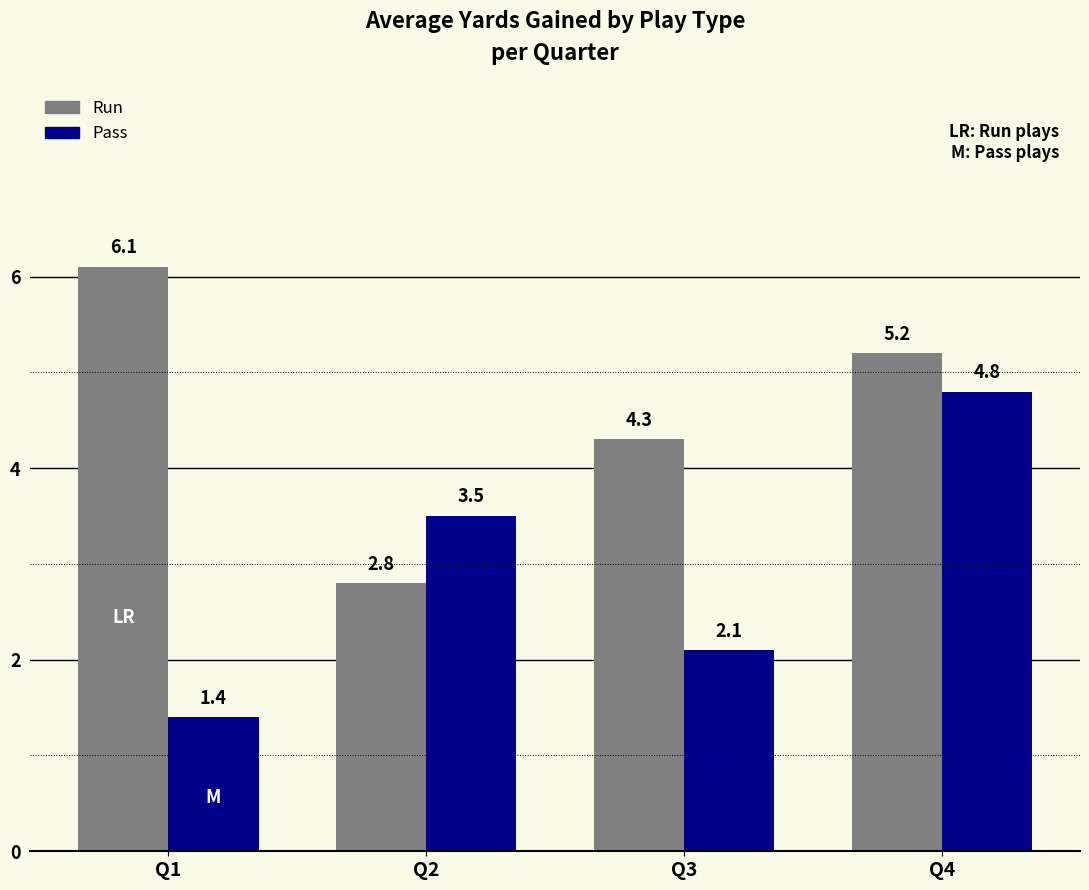

The Pass series shows 5.4 at Q2. True or false?

False